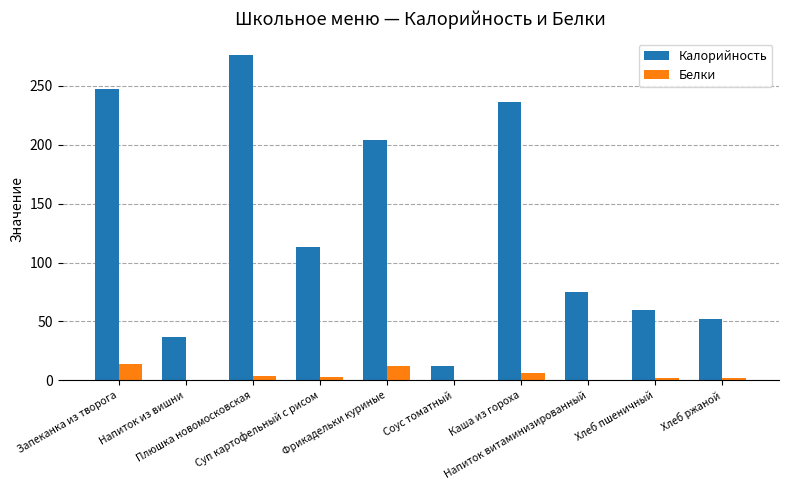

What is the difference between the Белки values at Запеканка из творога and Хлеб ржаной?

12.1